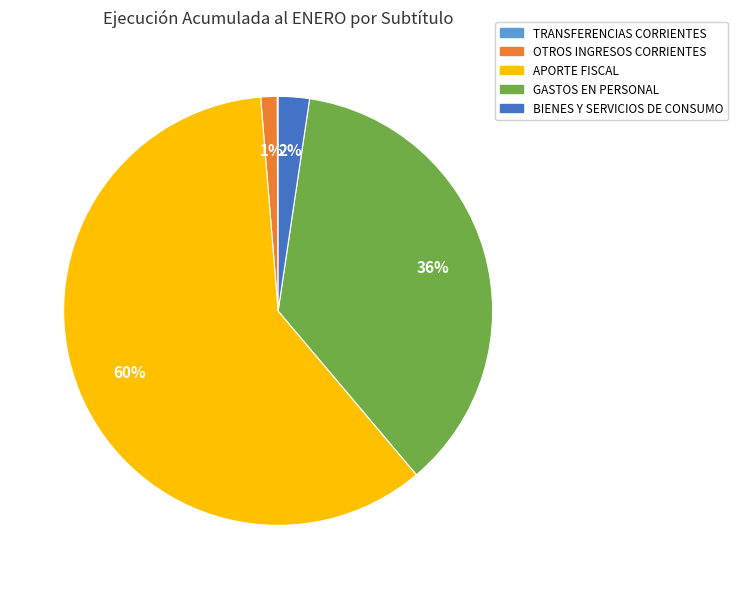

To the nearest percent, what portion does GASTOS EN PERSONAL represent?

36%